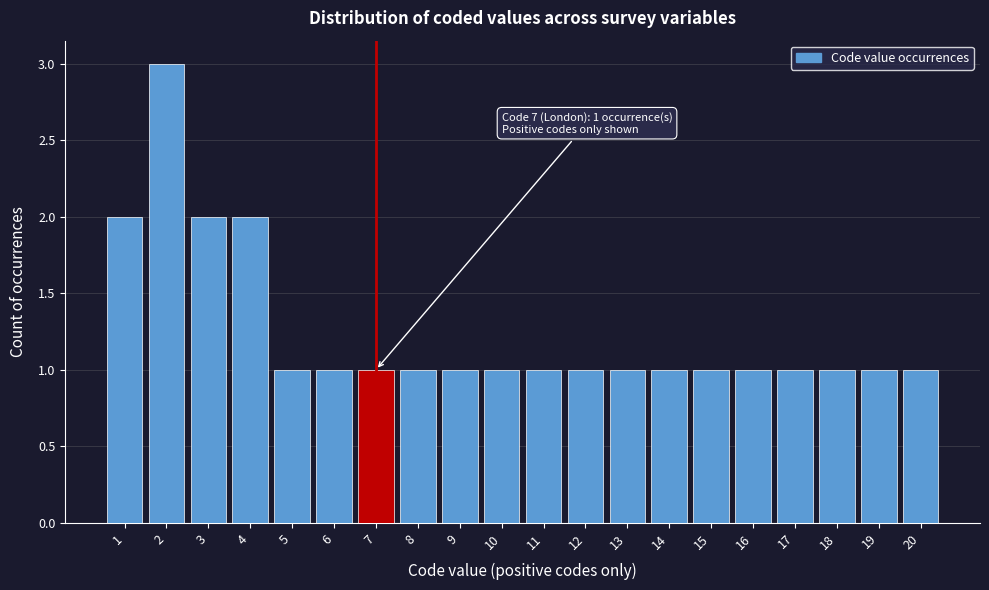

Reading left to right, extract all data points from this chart.

2	3	2	2	1	1	1	1	1	1	1	1	1	1	1	1	1	1	1	1